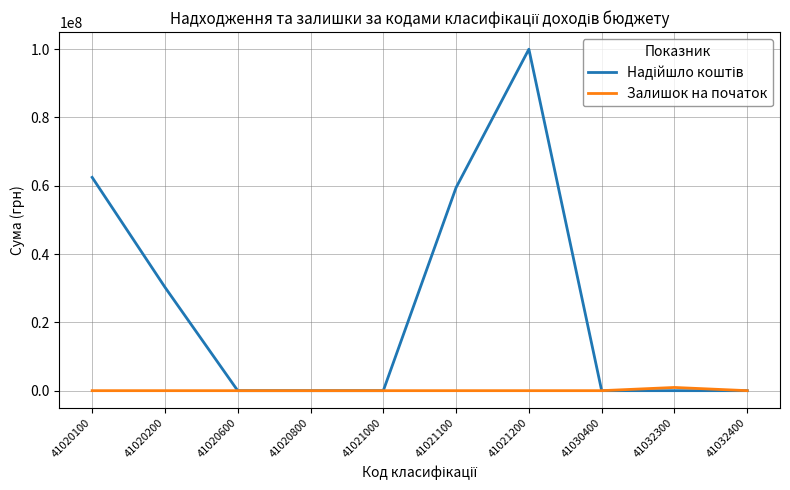

How many categories are shown in the chart?

10